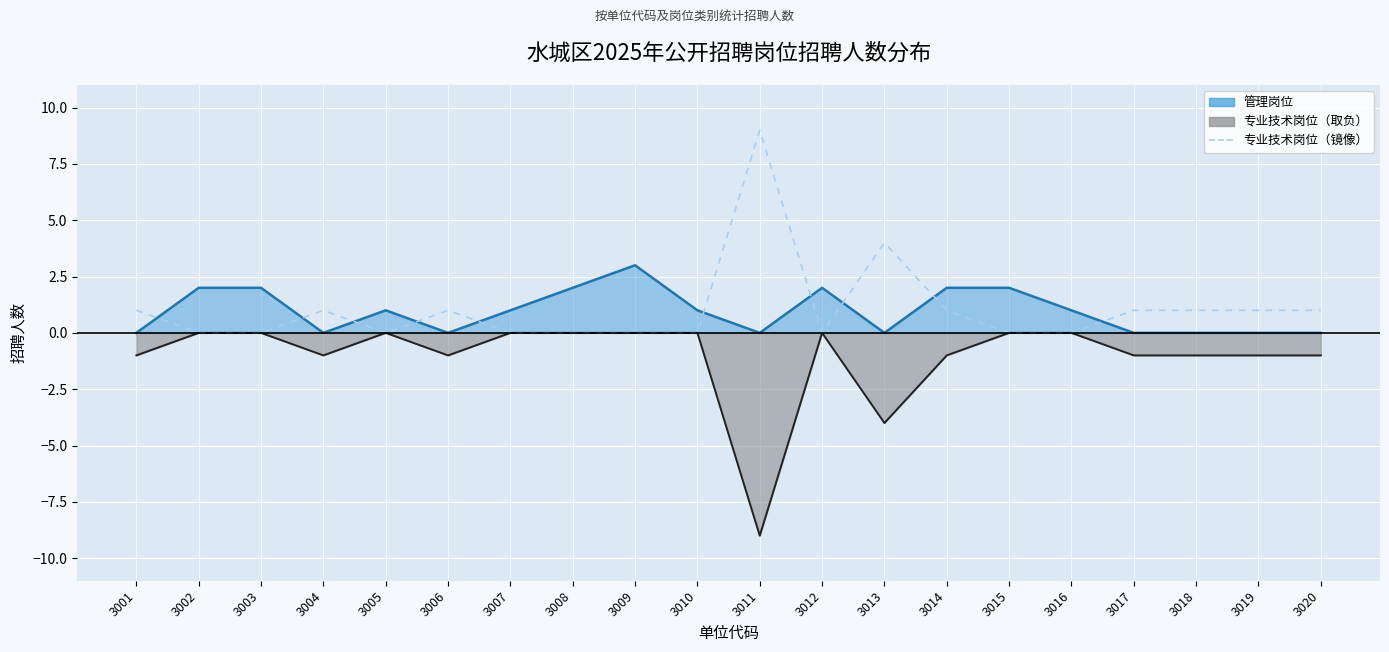

Count the number of categories in the chart.

20